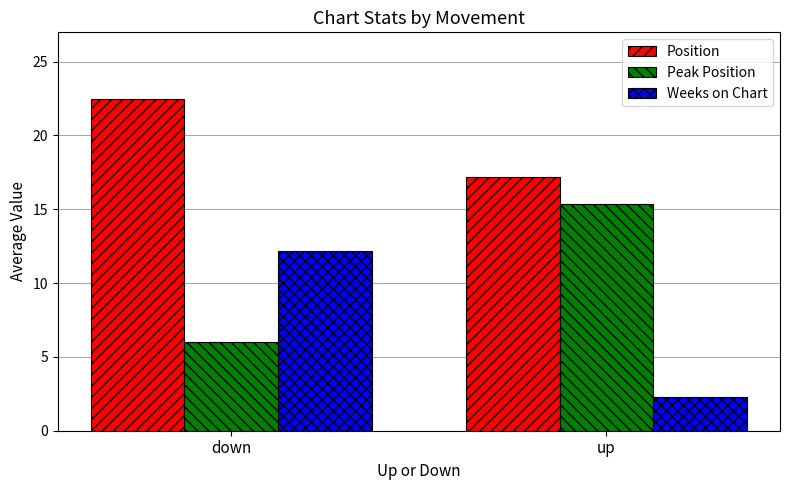

At which label is Peak Position closest to 10?

down